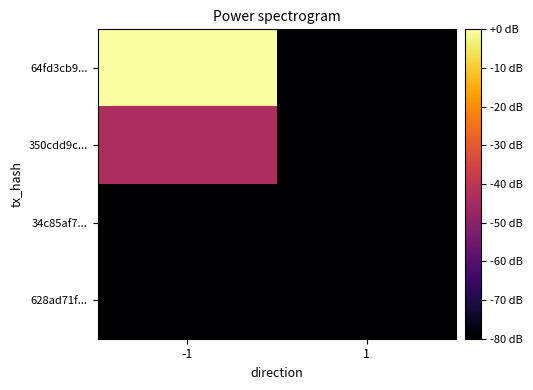

Reading left to right, what are all the values shown in this chart?

64fd3cb9...: -1=-0.0	1=-80.0
350cdd9c...: -1=-43.4	1=-80.0
34c85af7...: -1=-80.0	1=-80.0
628ad71f...: -1=-80.0	1=-80.0